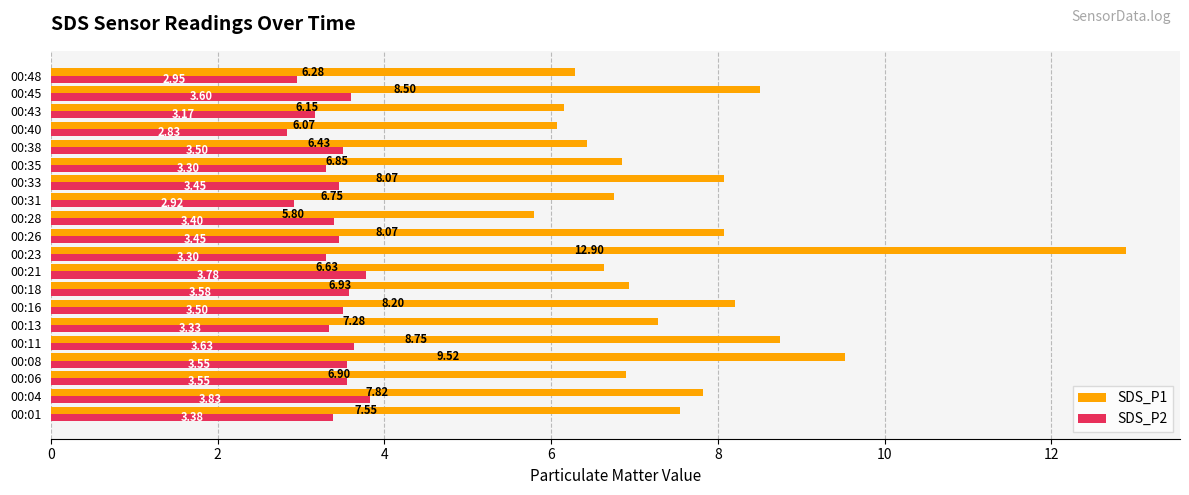

Which series has the largest total across all categories?

SDS_P1